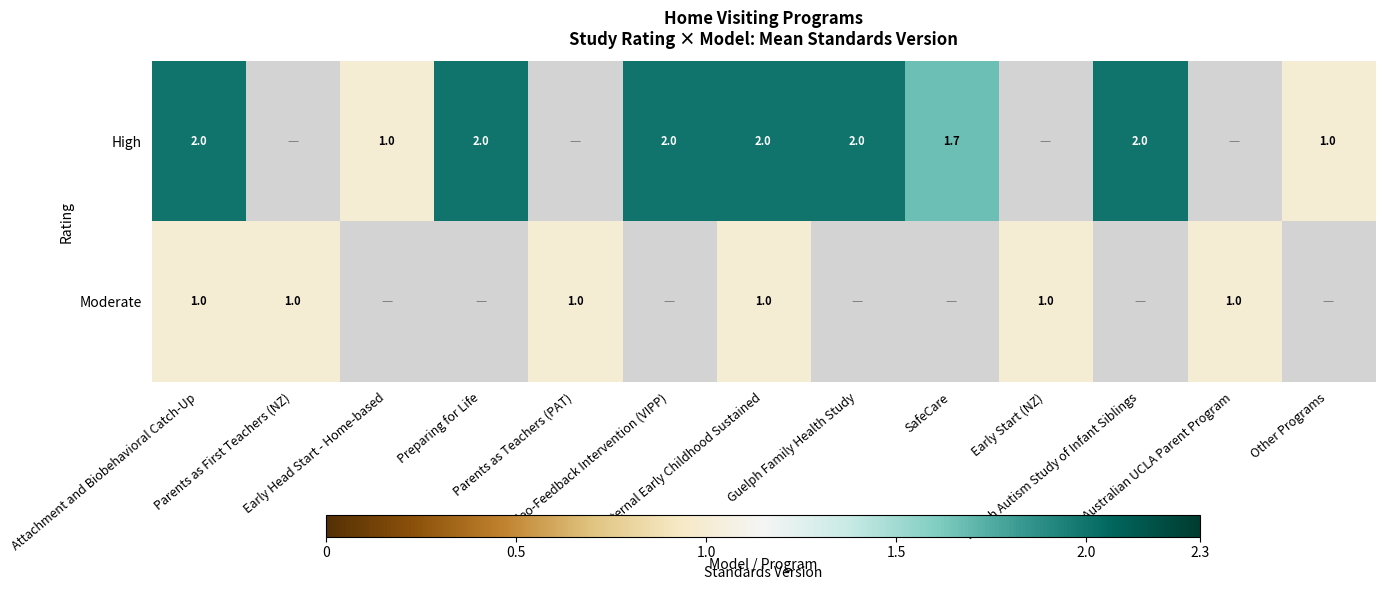

What is the maximum value for Moderate?

1.0